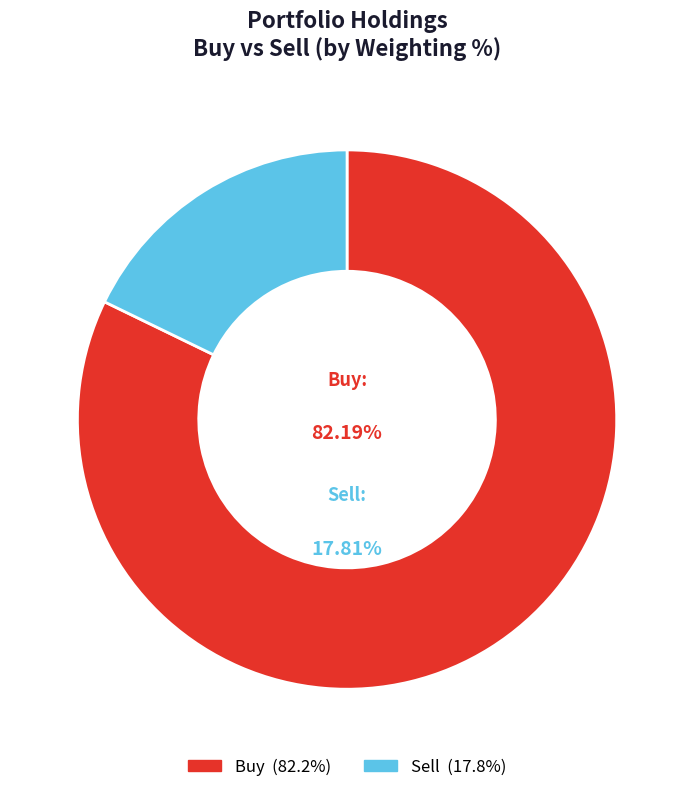

True or false: Buy accounts for 83% of the total.

False